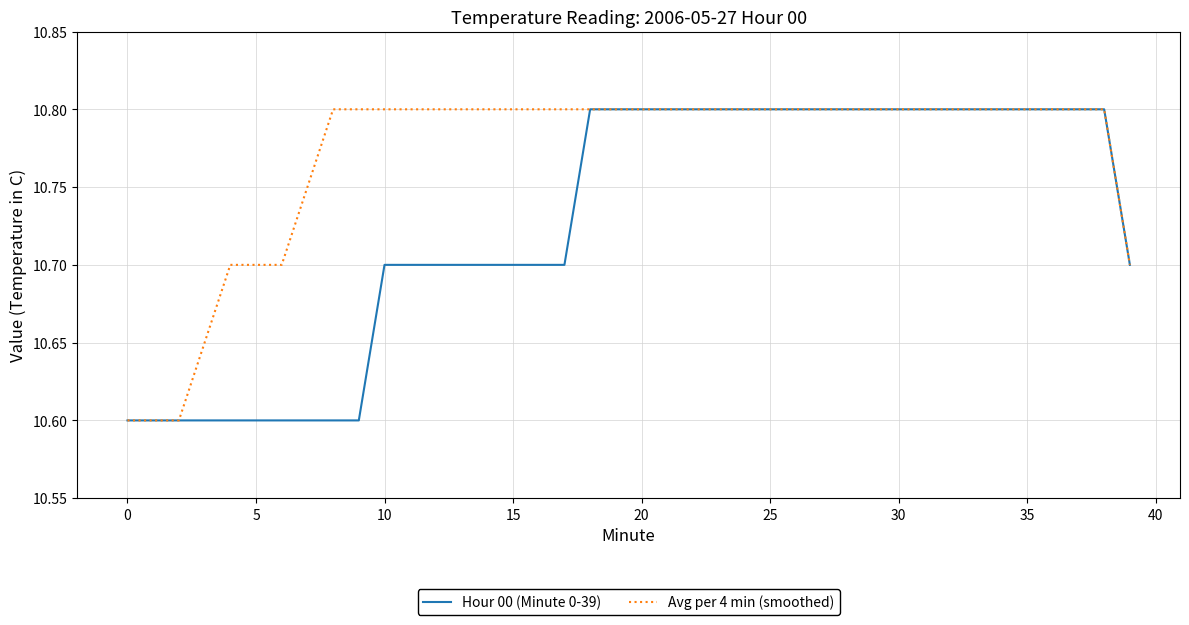

What is the lowest value of the Hour 00 (Minute 0-39) series?

10.6